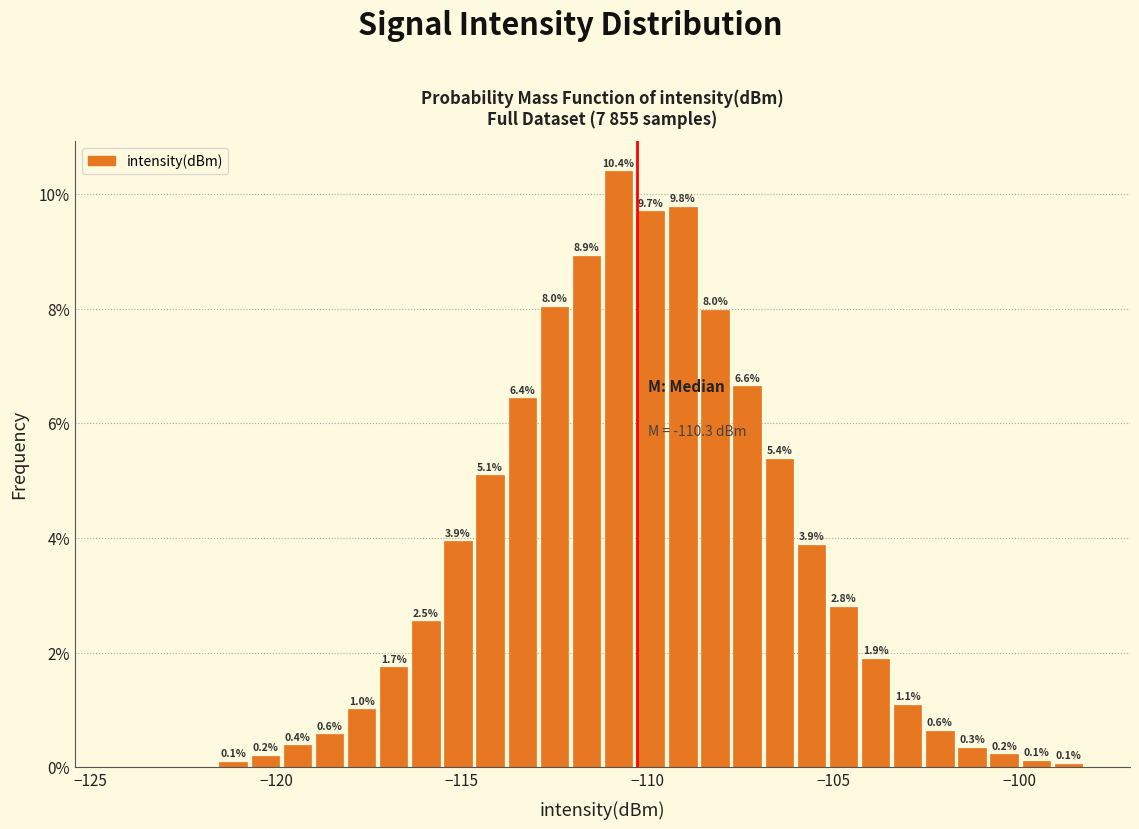

Around what value on the x-axis is the tallest bar? Give the approximate position of its centre, as read against the axis.

-111.0